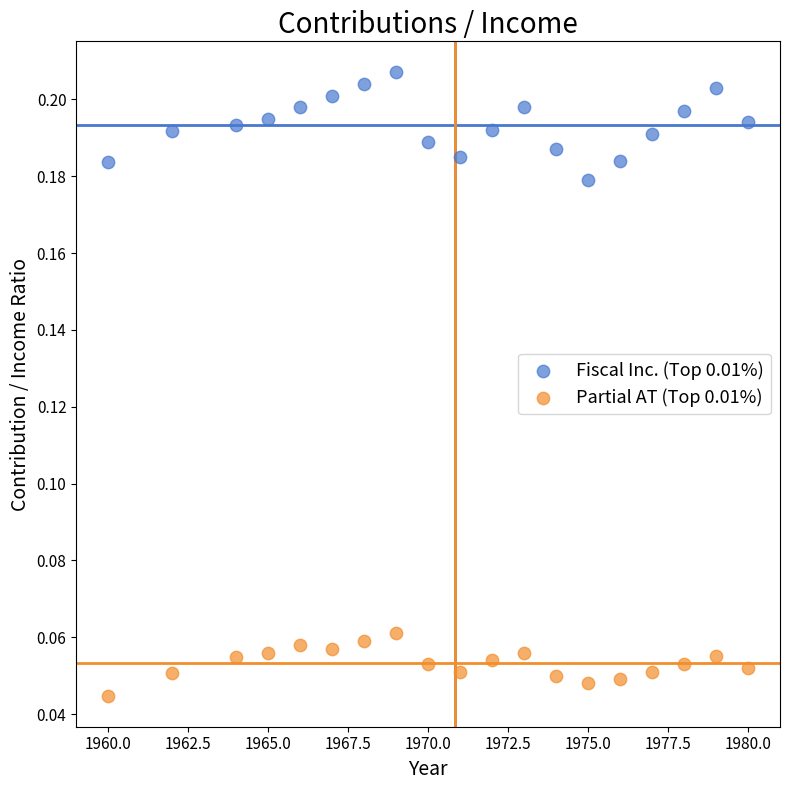

What are all the series names shown in the legend?

Fiscal Inc. (Top 0.01%), Partial AT (Top 0.01%)